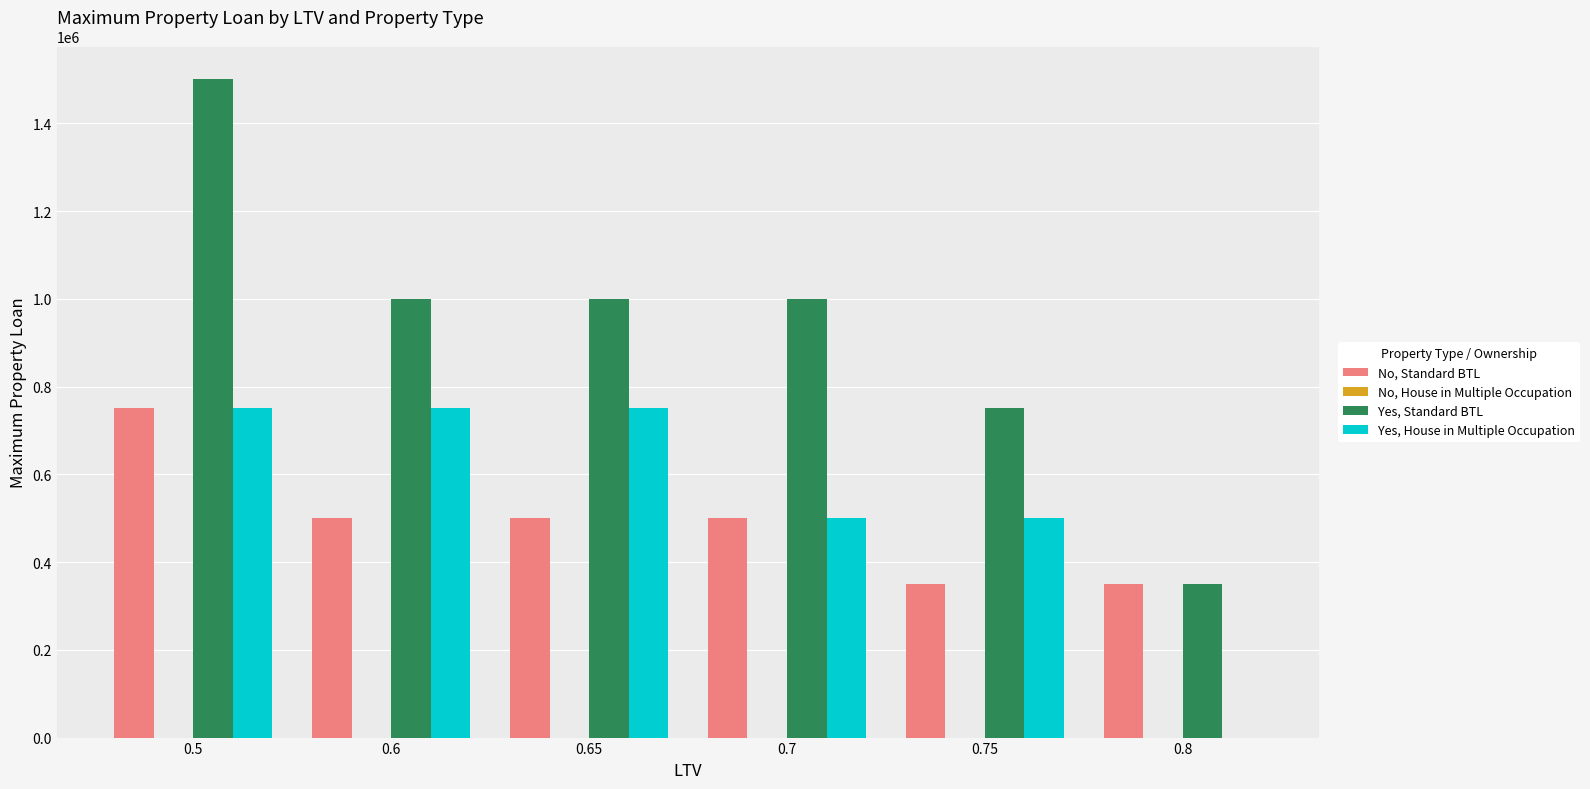

True or false: Yes, Standard BTL has a value of 750000 at 0.75.

True